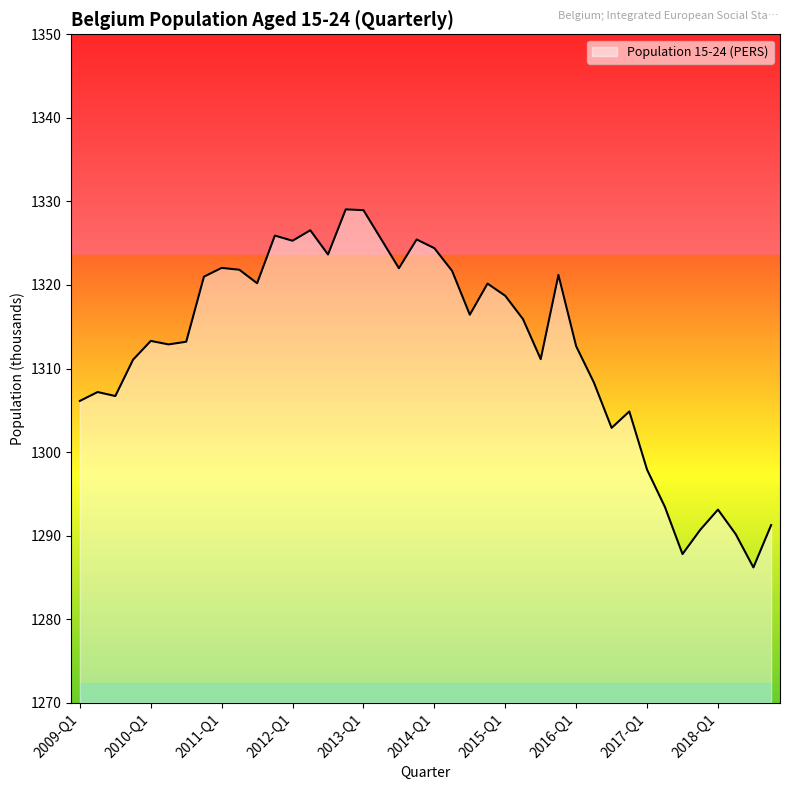

What is the difference between the second highest and second lowest values?

41.2